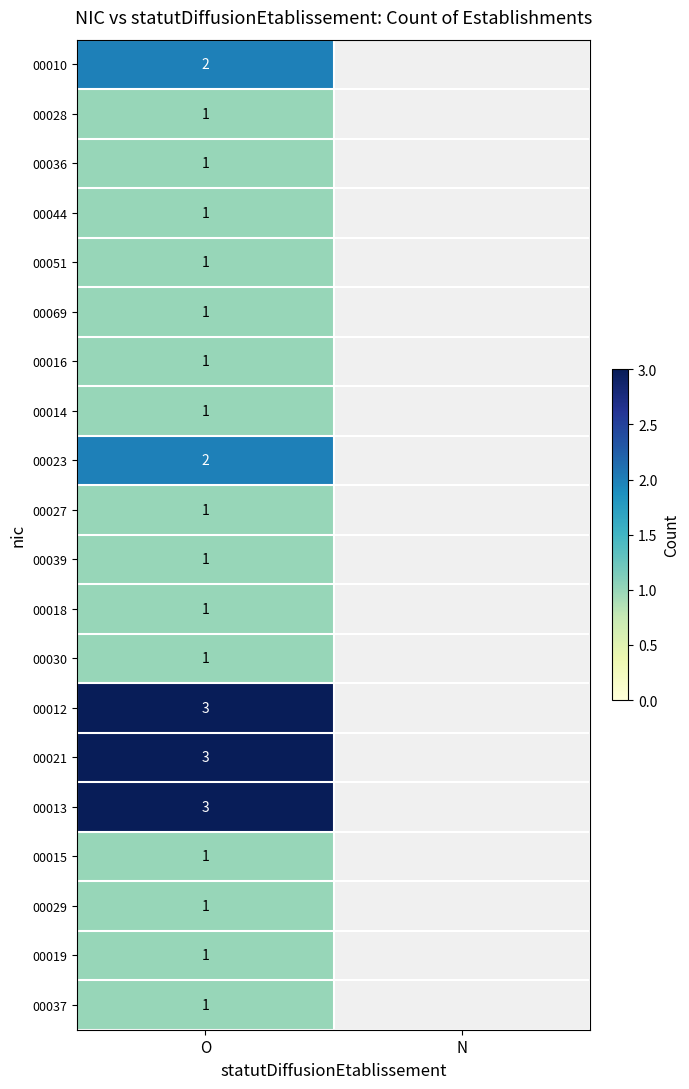

True or false: 00010 has a value of 3 at O.

False